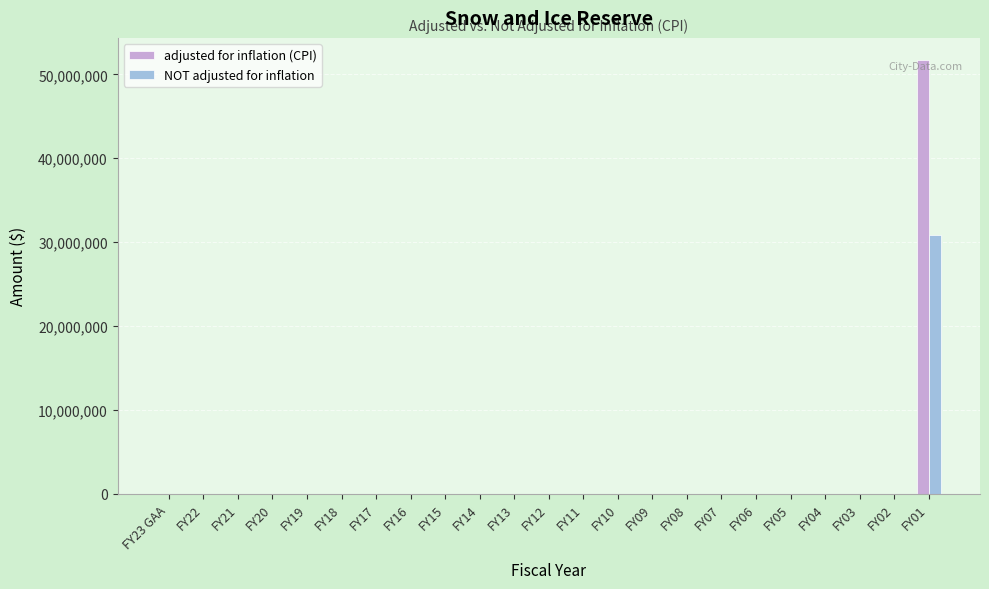

What is the sum of all NOT adjusted for inflation values?

30847560